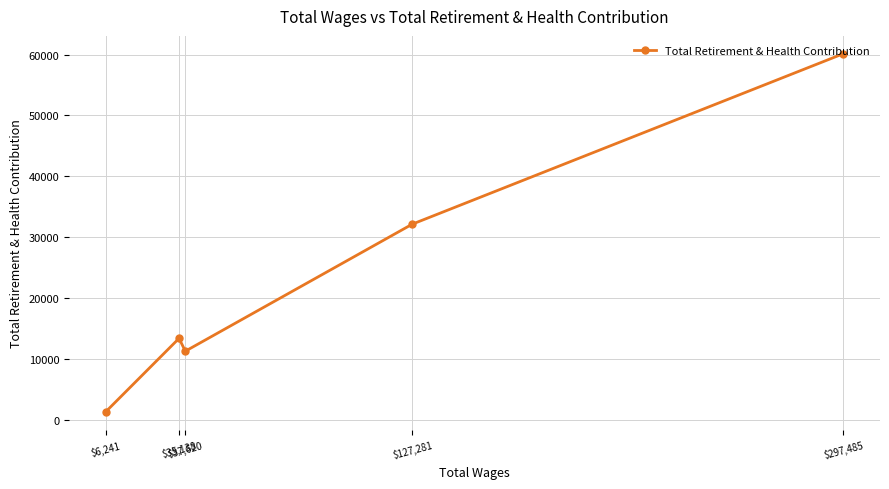

How many interior local valleys (lower than both neighbors) does the data have?

1